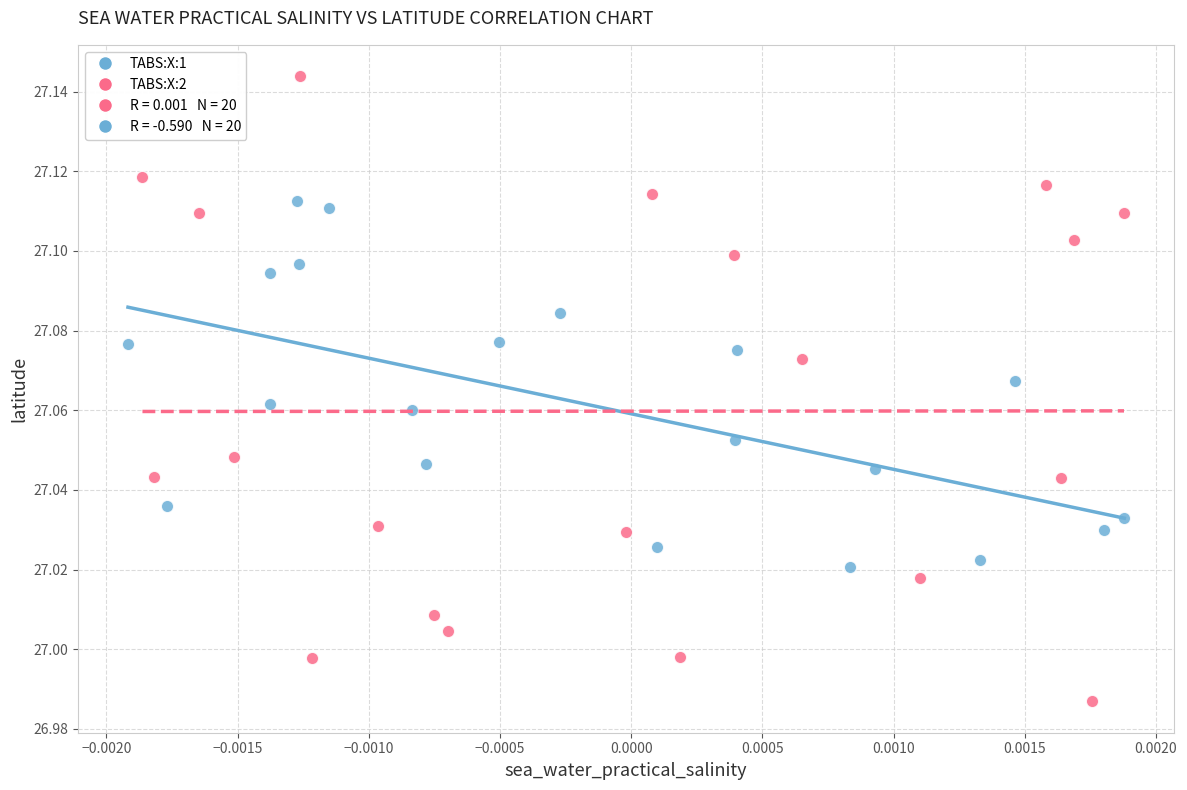

Which series has the widest spread of Y values?

TABS:X:2